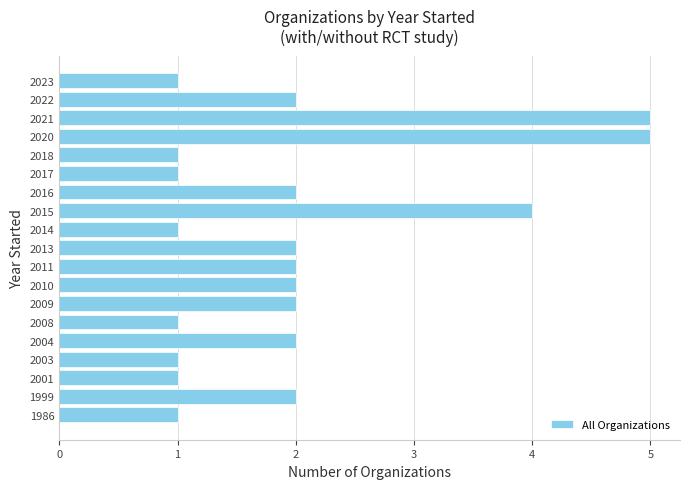

What is the maximum value shown in the chart?

5